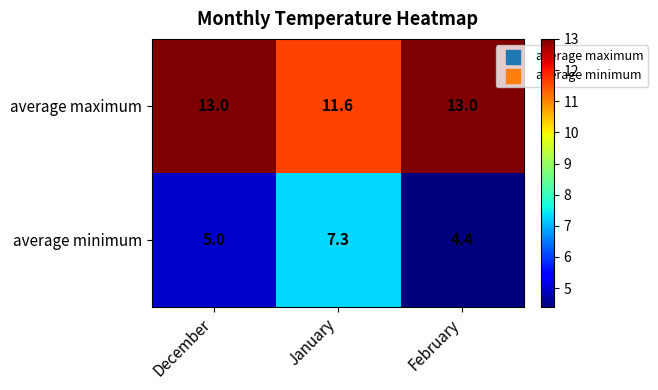

Is it true that average maximum equals 8.1 at February?

False